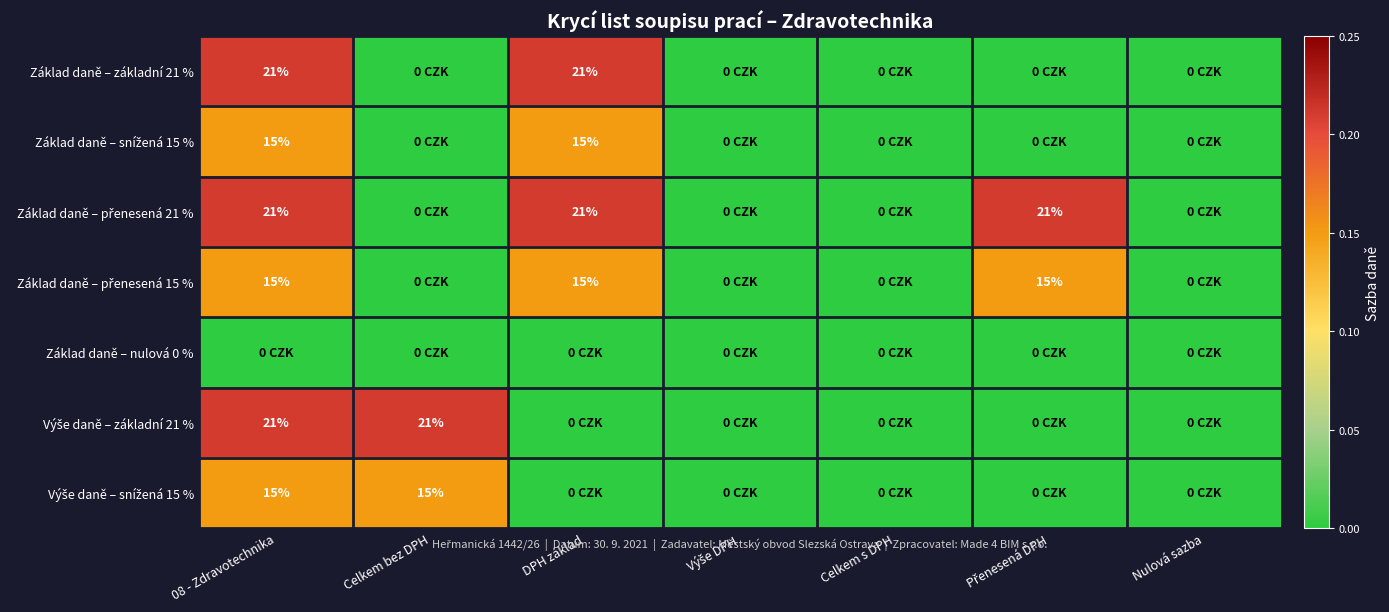

The Základ daně – základní 21 % series shows 0.1 at Nulová sazba. True or false?

False